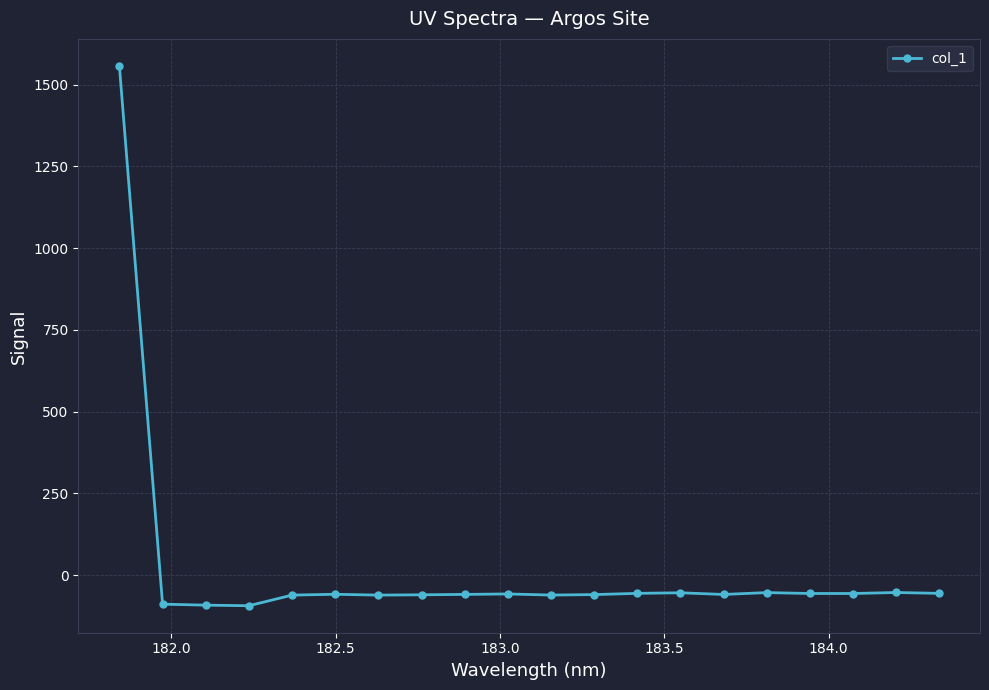

True or false: the data has more than 2 interior local peaks.

True